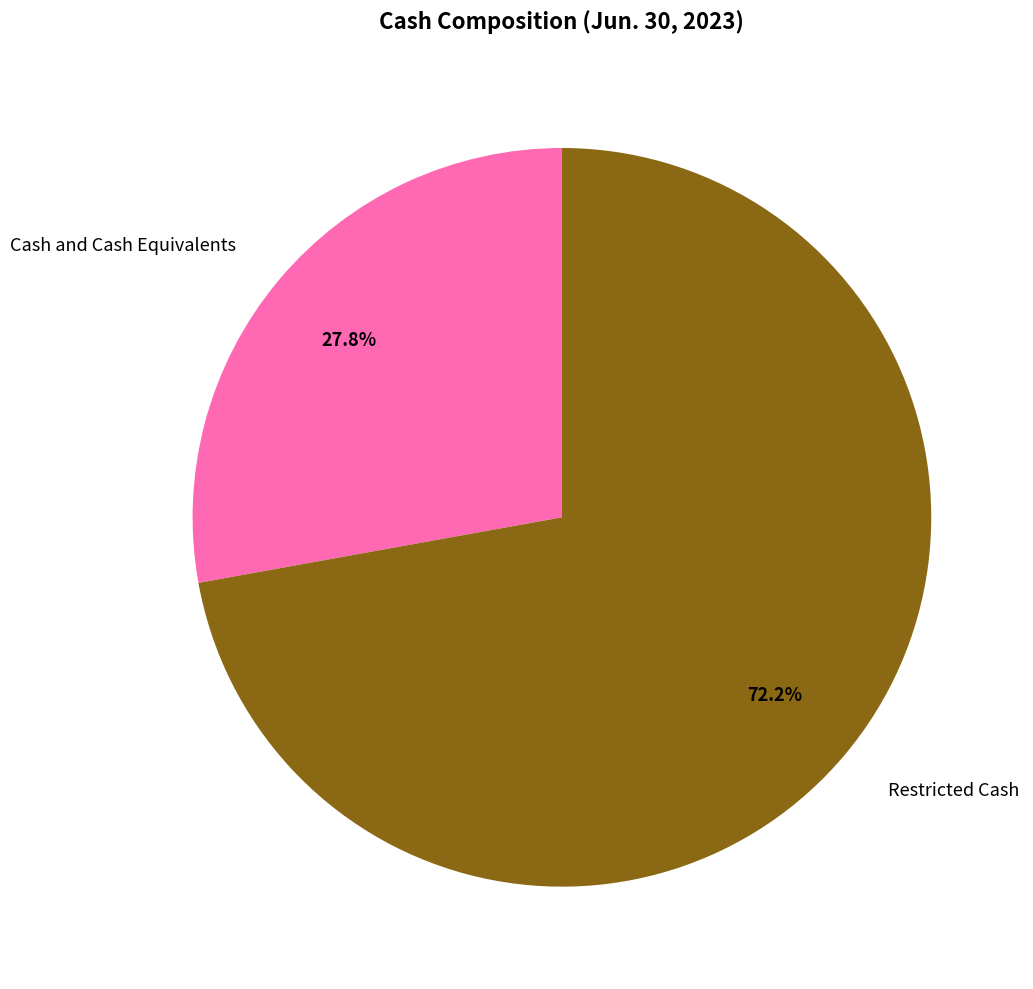

What is the smallest slice in the pie chart?

Cash and Cash Equivalents